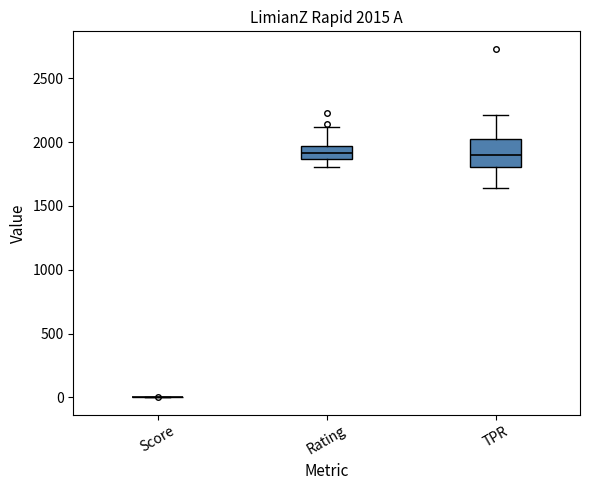

Which box is the tallest, from its lower edge to its upper edge?

TPR